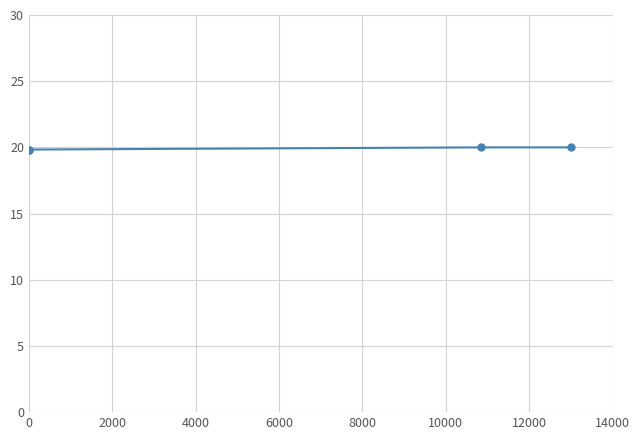

What is the minimum value shown in the chart?

19.8